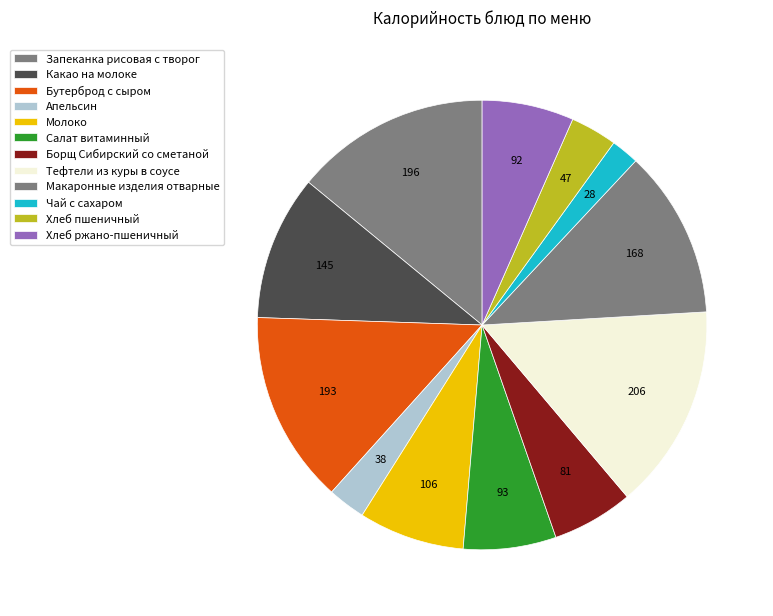

Rank the categories by value from lowest to highest.

Чай с сахаром, Апельсин, Хлеб пшеничный, Борщ Сибирский со сметаной, Хлеб ржано-пшеничный, Салат витаминный, Молоко, Какао на молоке, Макаронные изделия отварные, Бутерброд с сыром, Запеканка рисовая с творог, Тефтели из куры в соусе